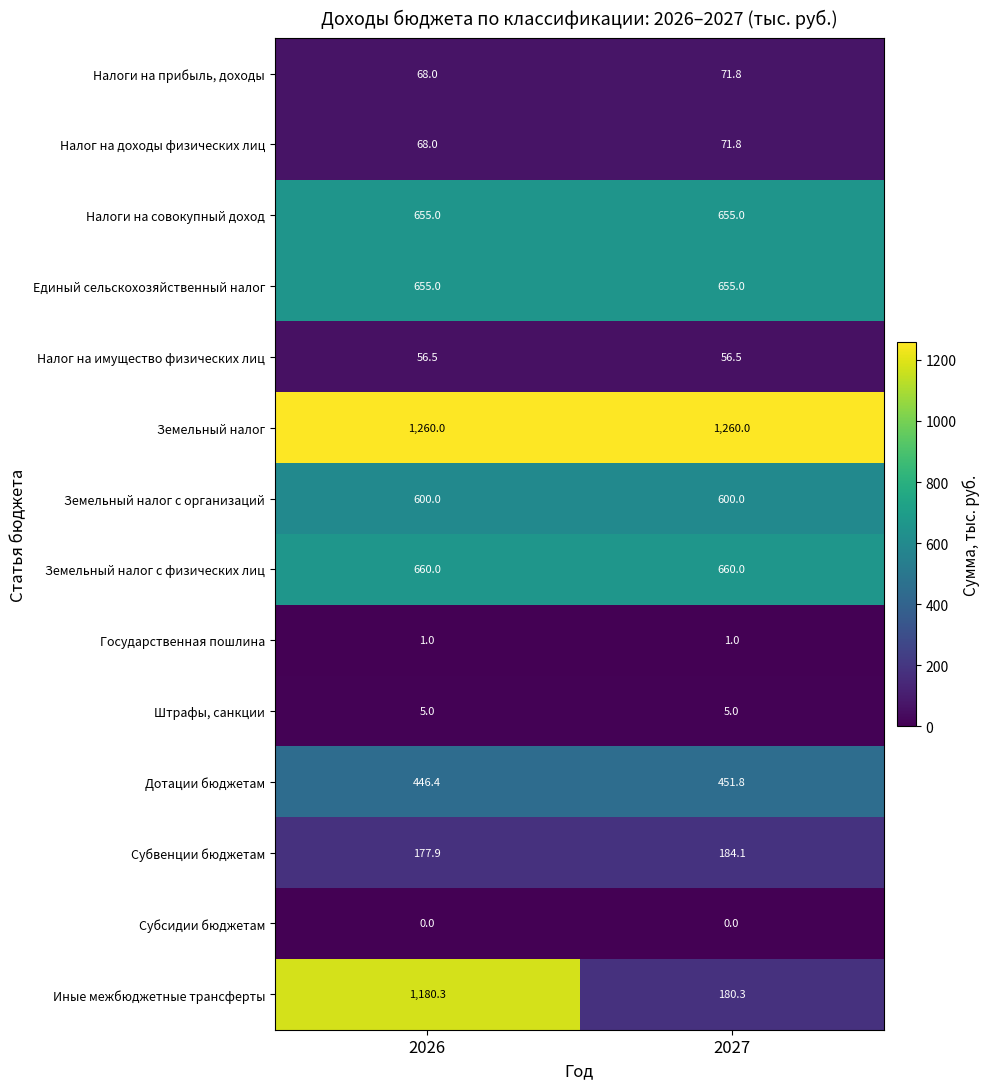

Is the value of Дотации бюджетам at 2026 greater than the value of Налоги на совокупный доход at 2026?

No